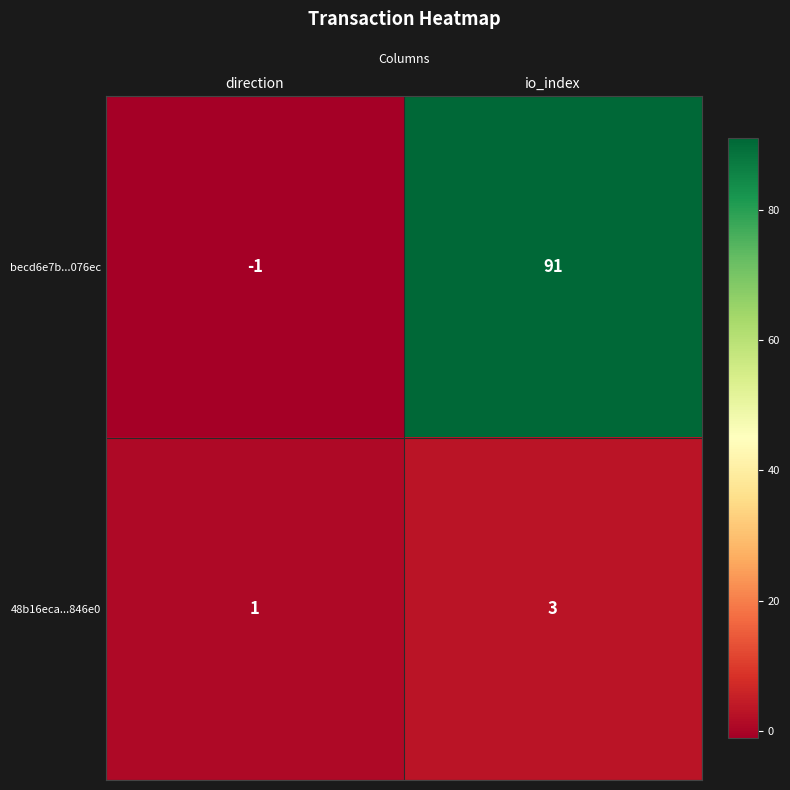

Count the number of data series in this chart.

2